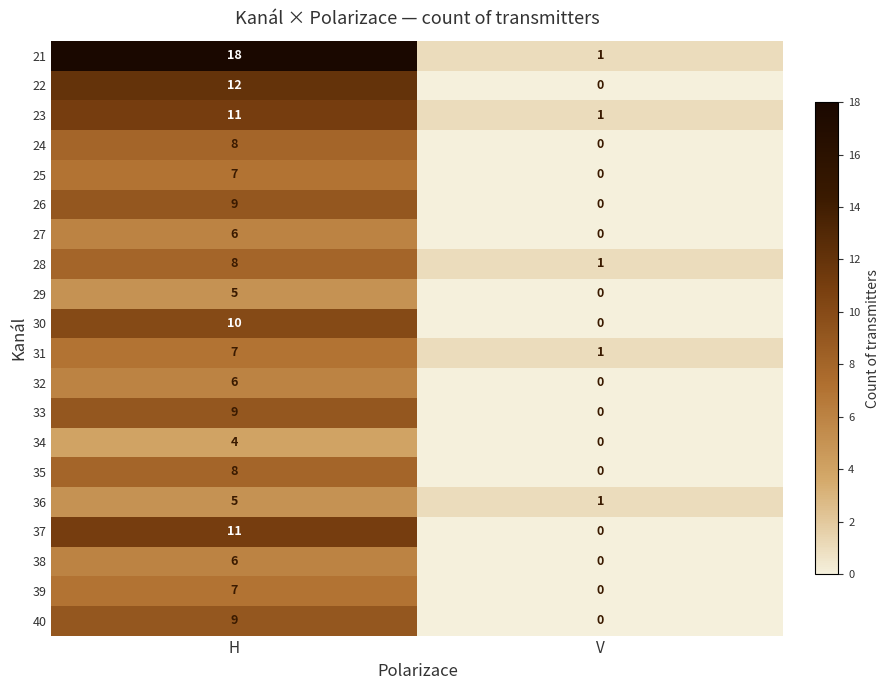

What value does the 32 series have at H?

6